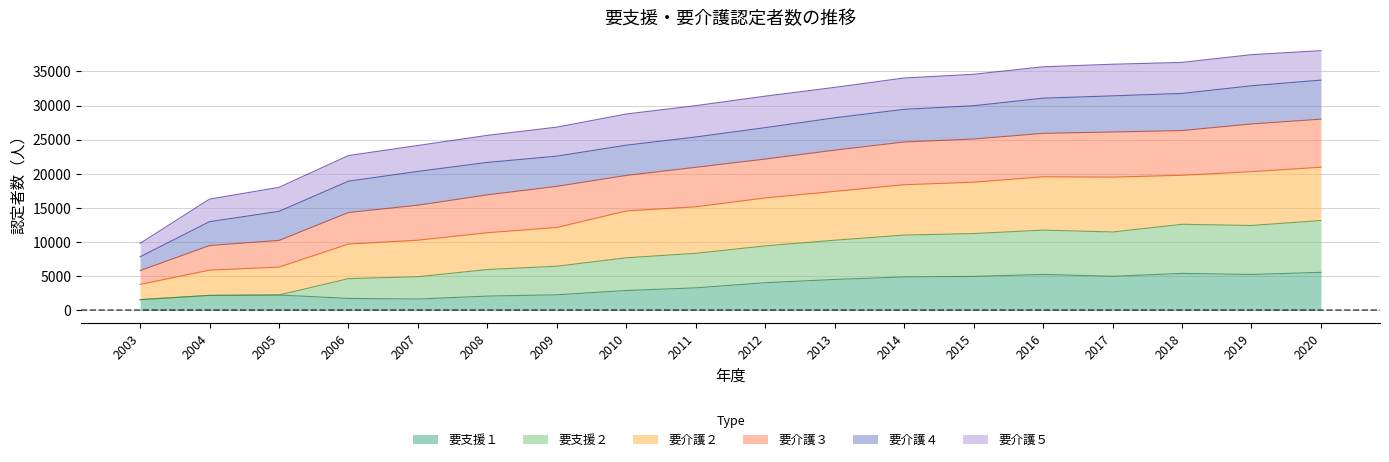

Which series has the largest total across all categories?

要介護２